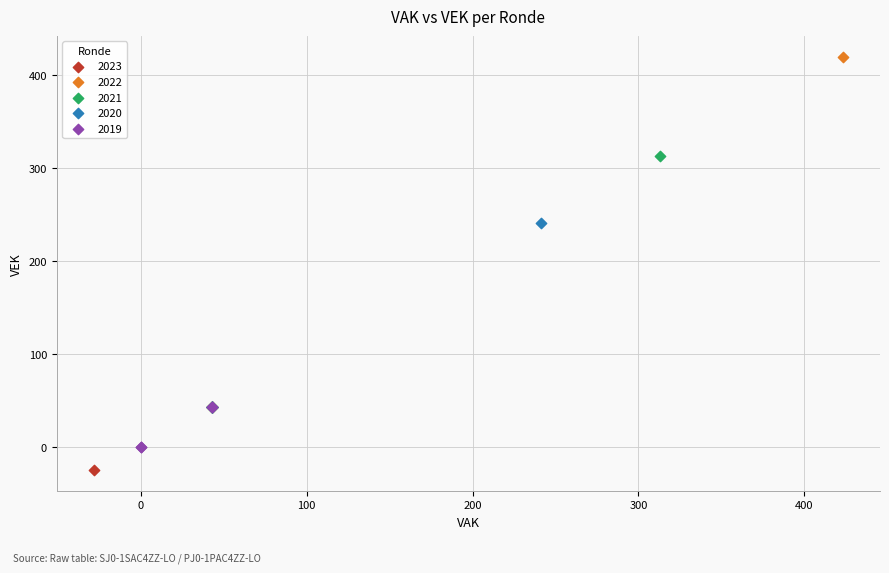

Which series reaches the minimum Y coordinate?

2023